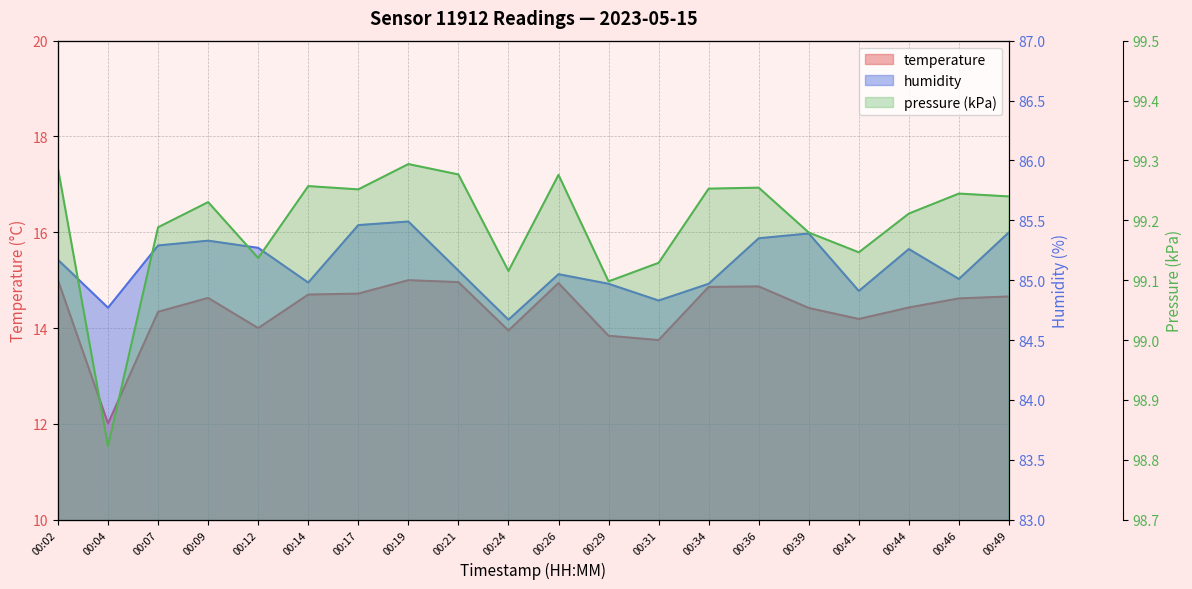

True or false: humidity and pressure cross at least once.

False